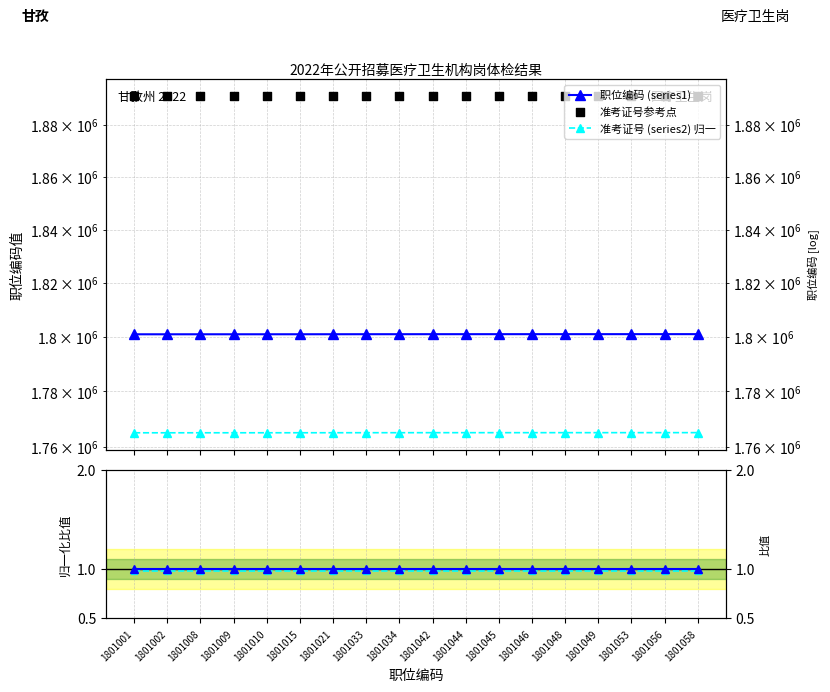

At how many categories does at least one series exceed 208477?

18